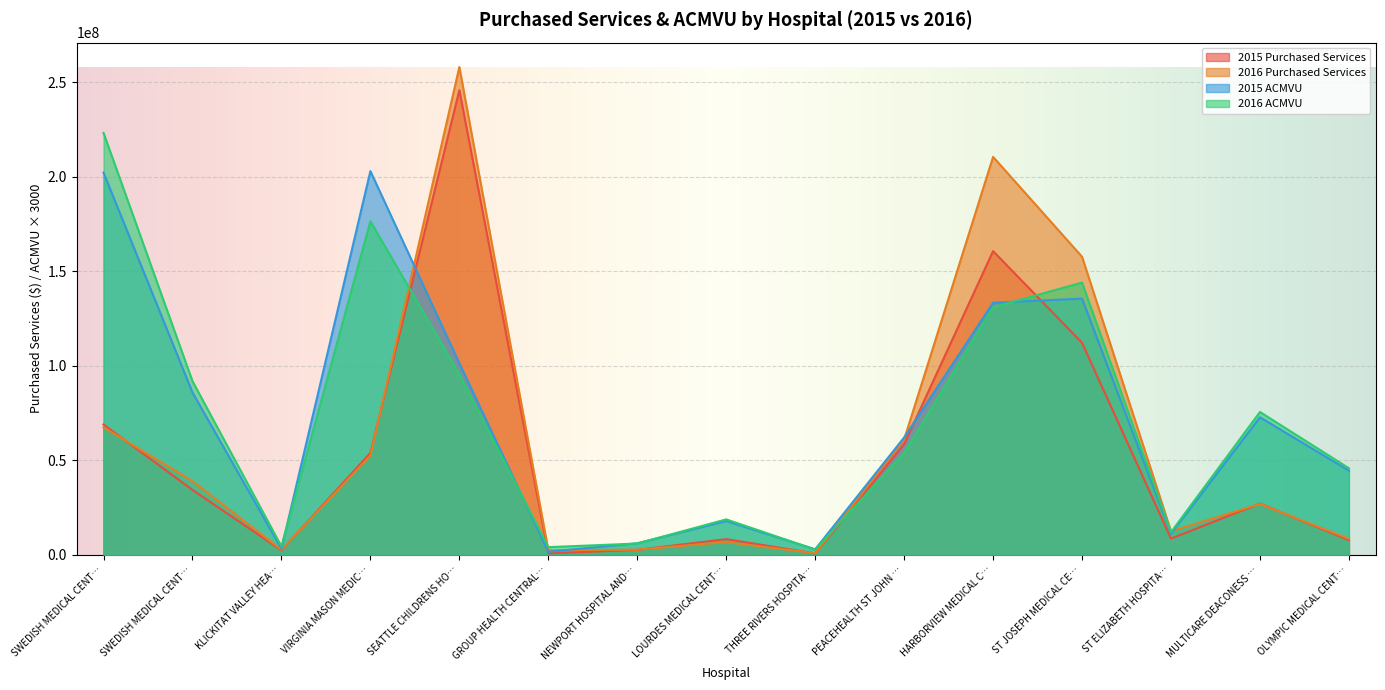

How many values in the 2015 Purchased Services series exceed 27178917?

7